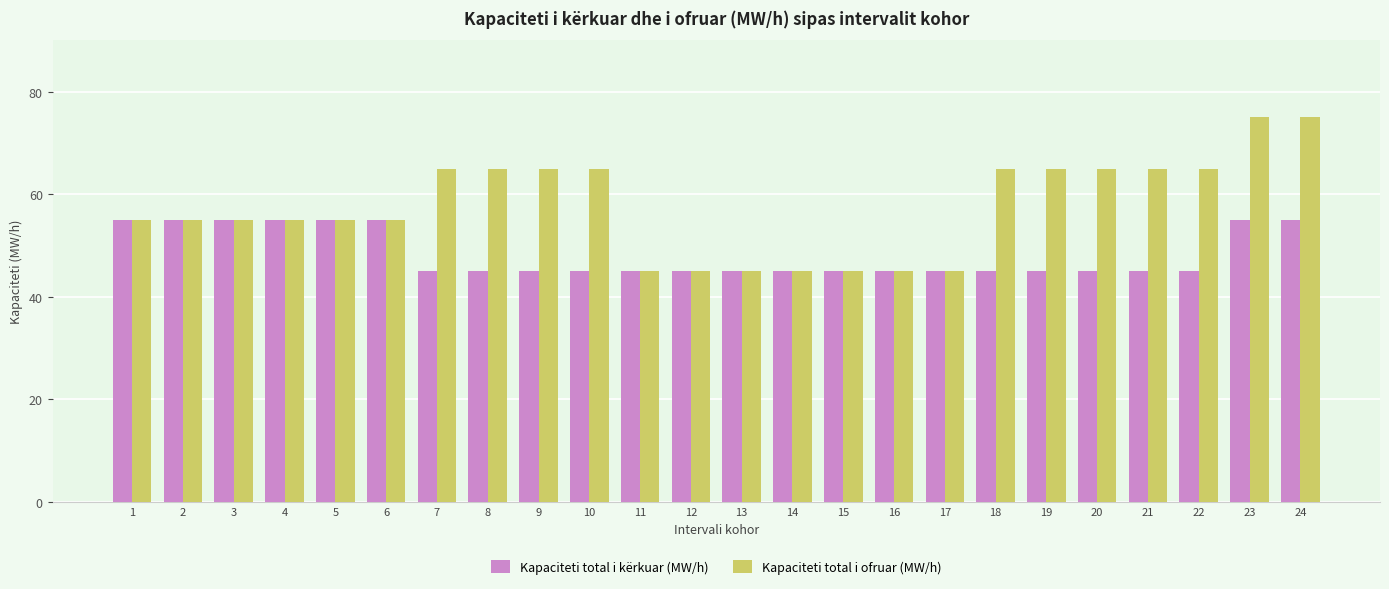

What is the approximate value of Kapaciteti total i kërkuar (MW/h) at 15?

45